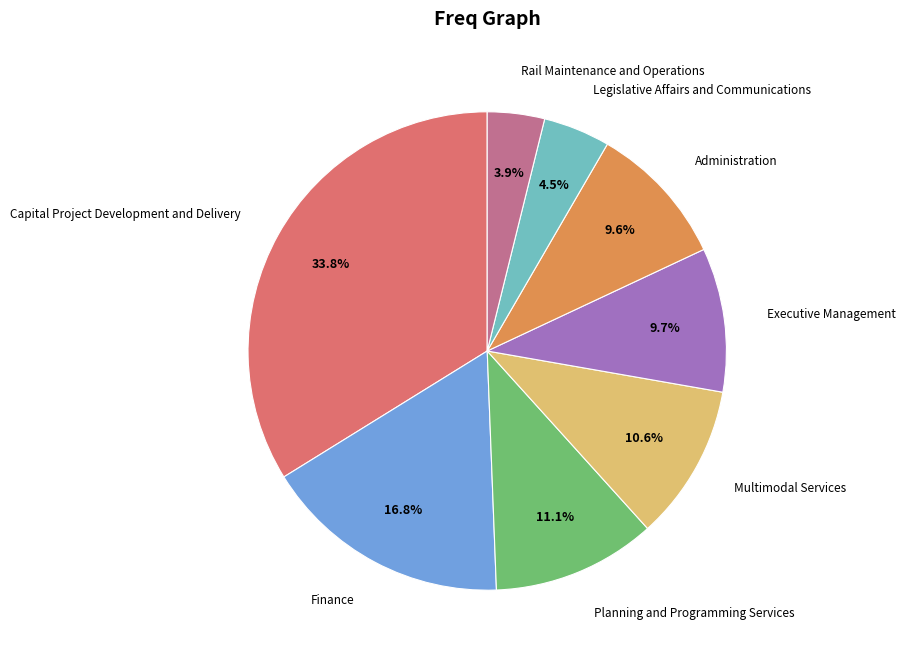

Which slice is the largest?

Capital Project Development and Delivery